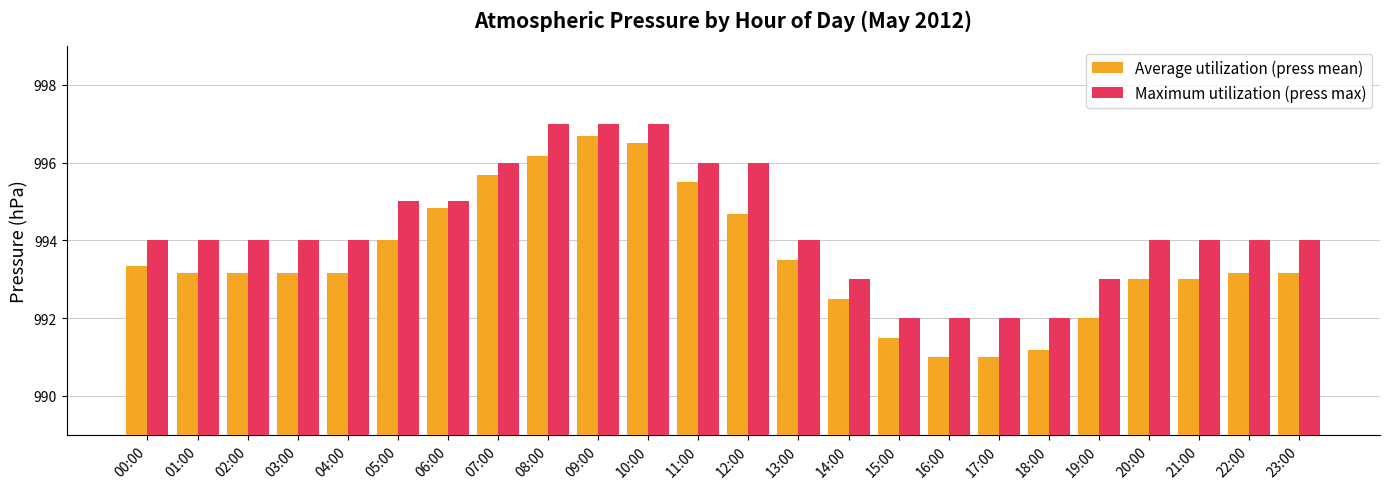

True or false: Maximum utilization (press max) has a value of 995.0 at 05:00.

True